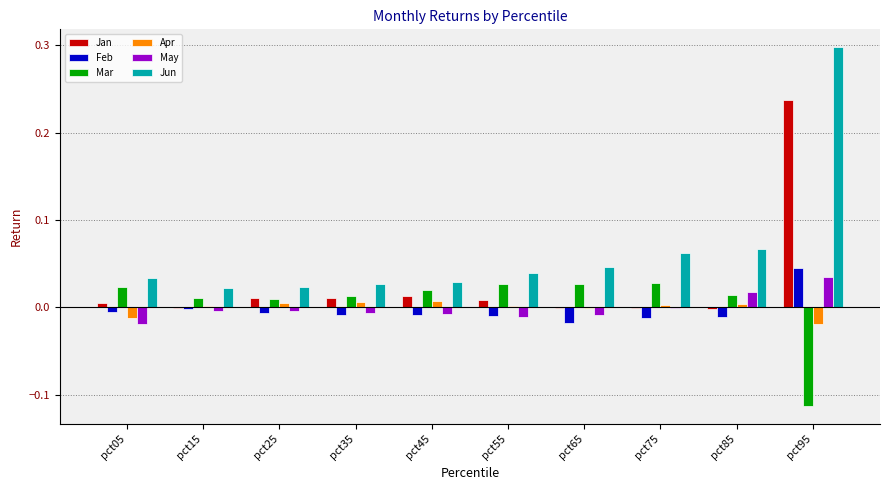

What are all the series names shown in the legend?

Jan, Feb, Mar, Apr, May, Jun